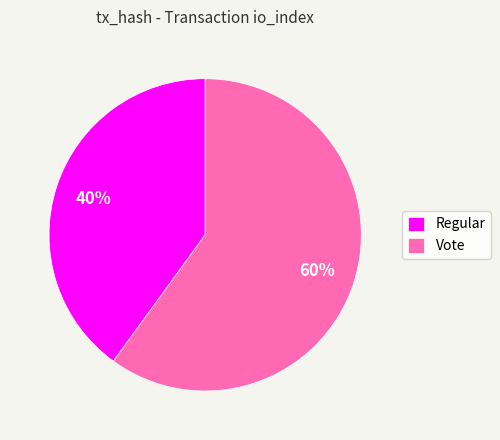

Which has a higher value, Vote or Regular?

Vote